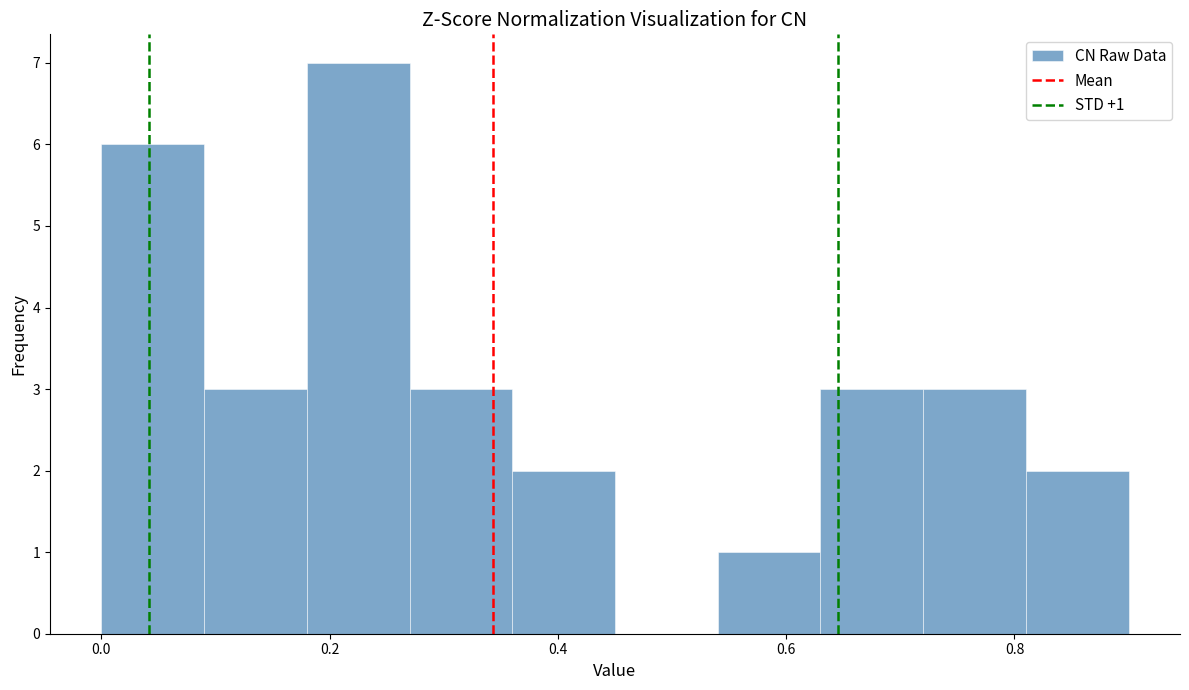

Over which range of the x-axis is the bar tallest?

0.18 to 0.27